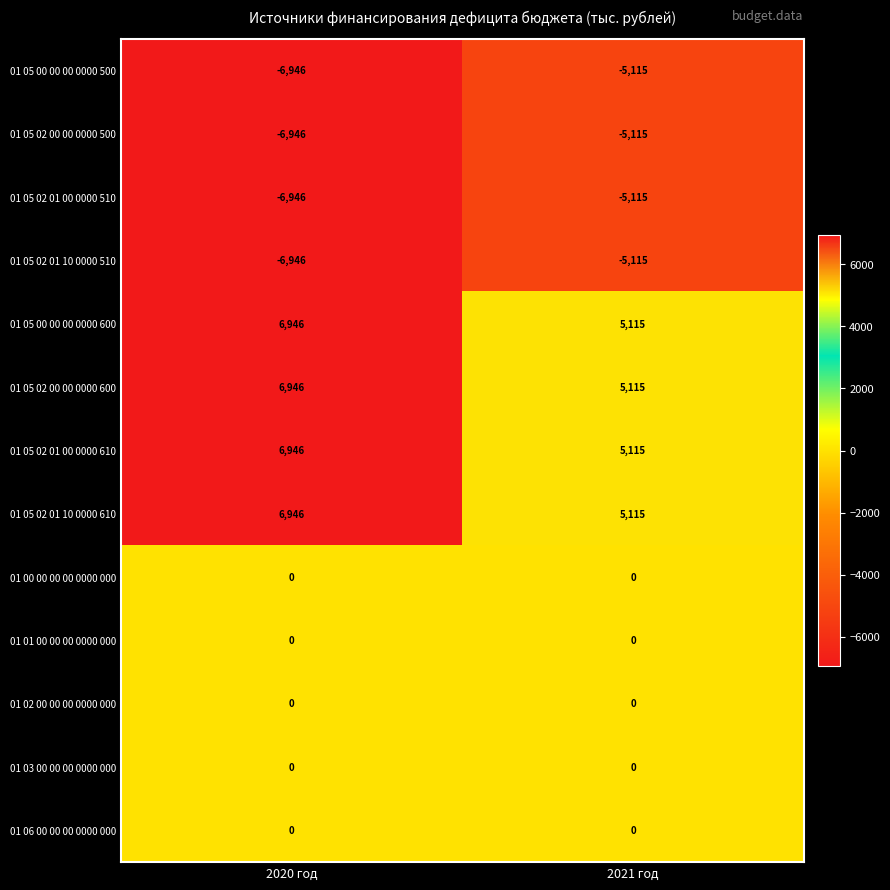

What is the sum of the 01 05 02 01 10 0000 610 values at 2020 год and 2021 год?

12061